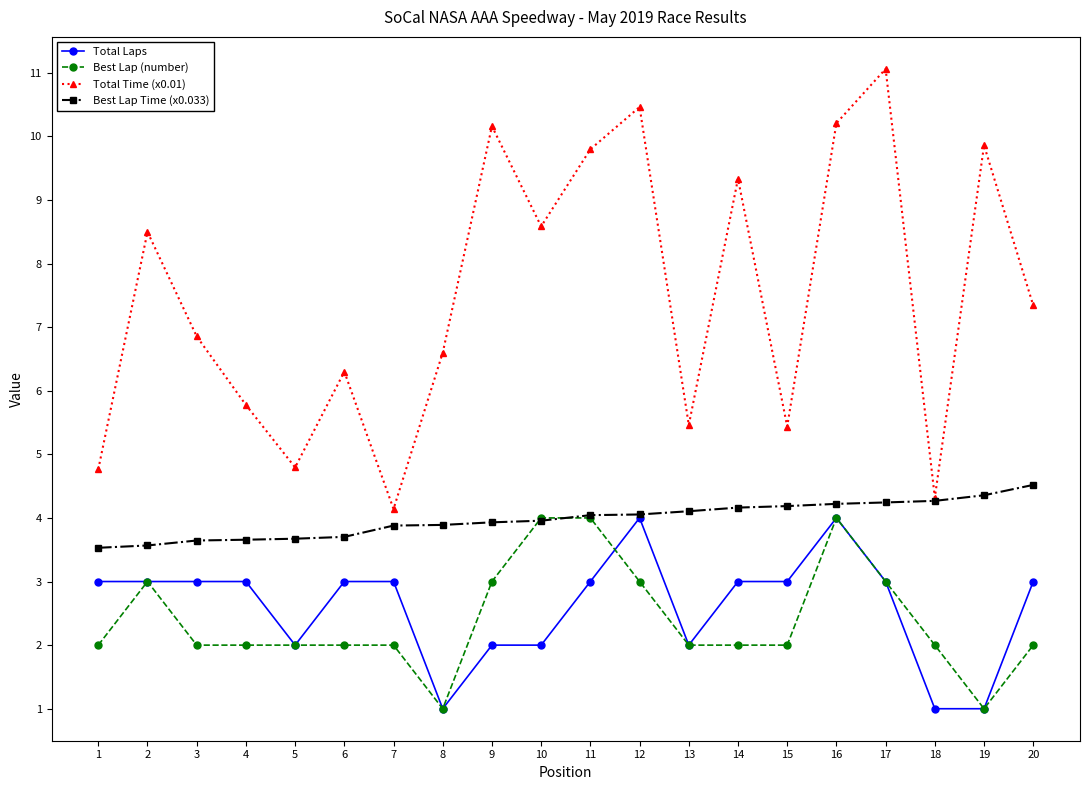

Is the value of Total Time (x0.01) at 16 greater than the value of Total Laps at 9?

Yes